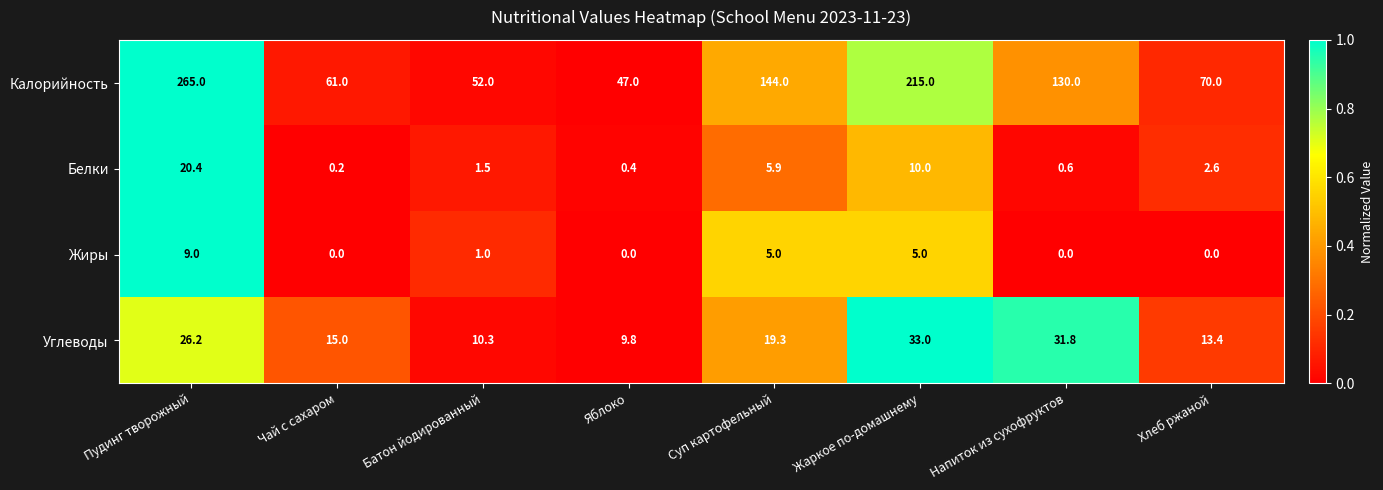

Rank the series by their maximum value, from highest to lowest.

Калорийность, Углеводы, Белки, Жиры